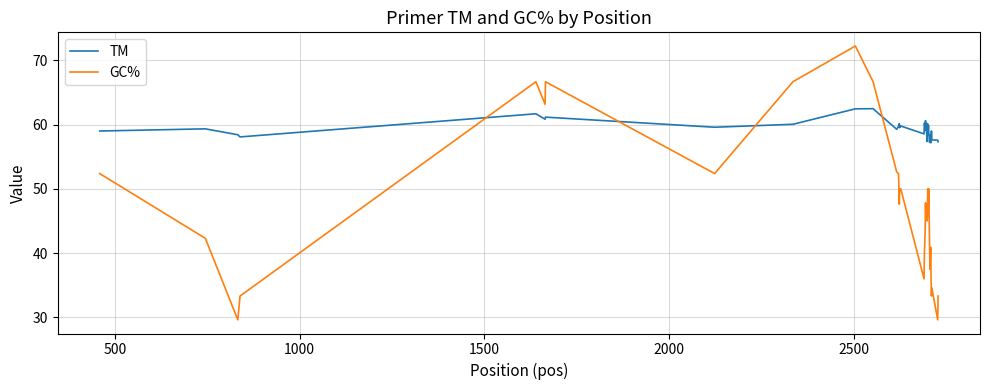

List the series in order of their overall mean, highest first.

TM, GC%